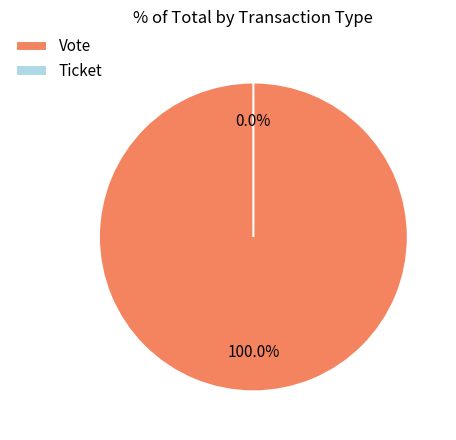

How many segments does this pie chart have?

2